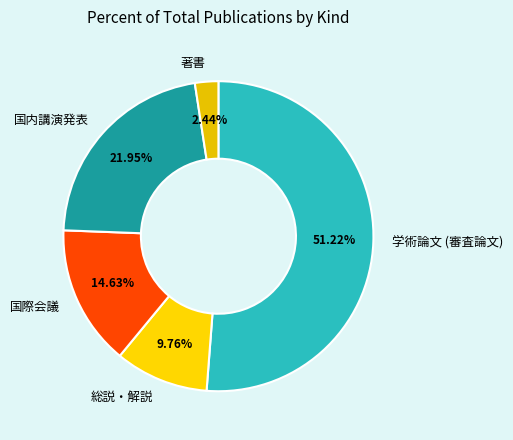

How much of the chart is everything except 国際会議?

85.4%